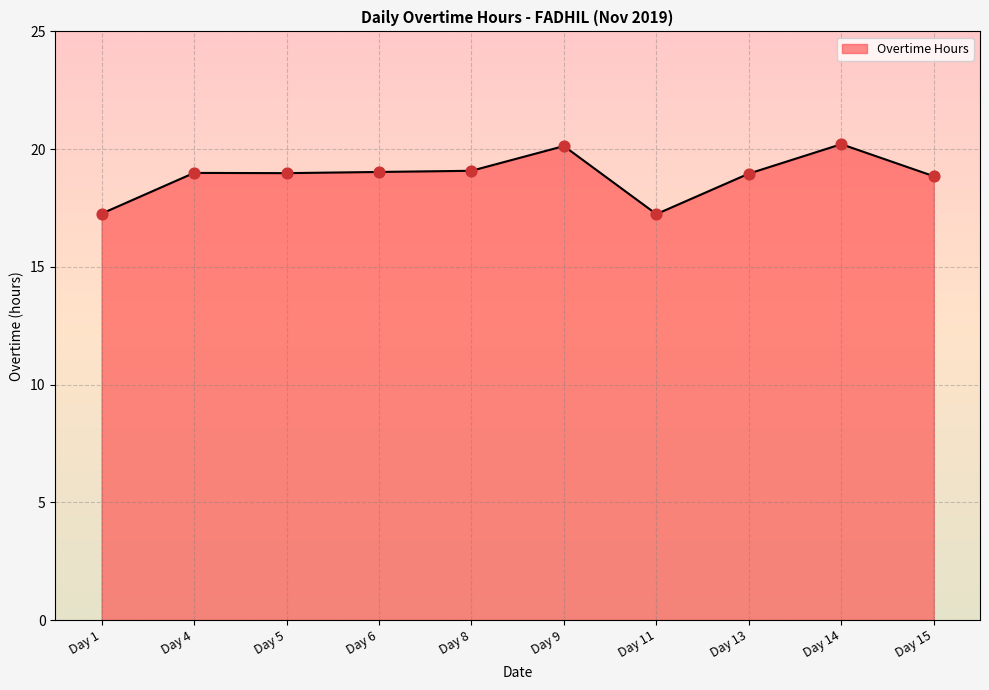

What is the change in value from Day 4 to Day 14?

+1.2